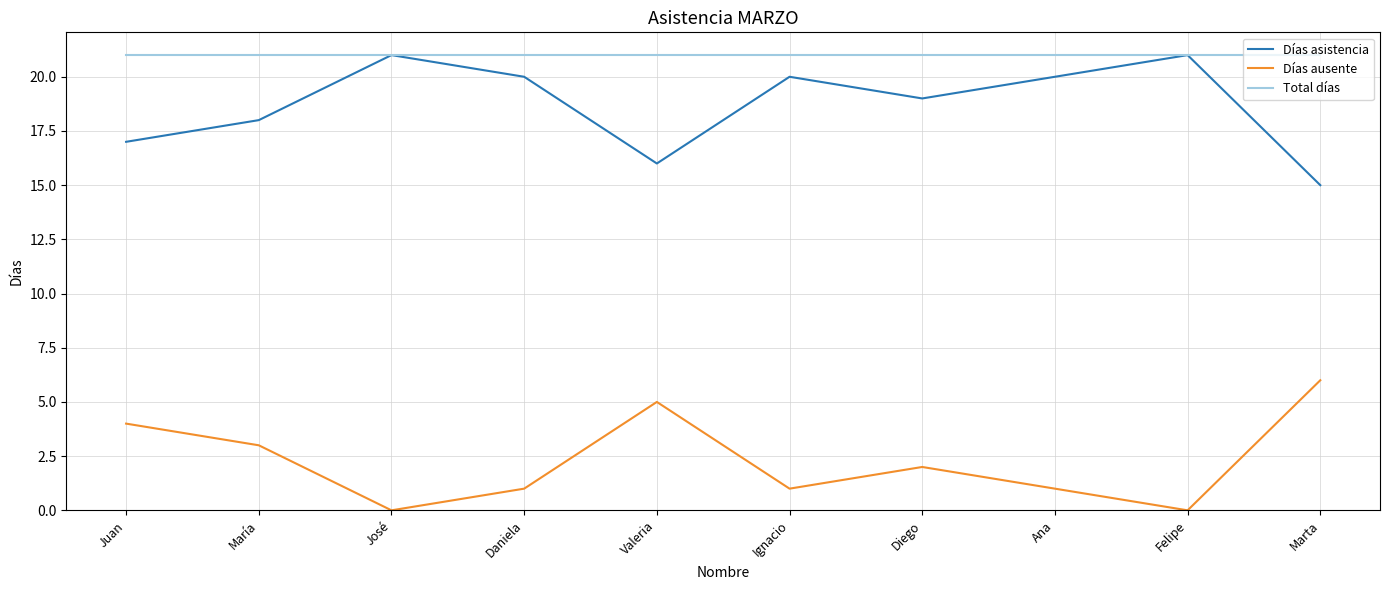

What are all the series names shown in the legend?

Días asistencia, Días ausente, Total días